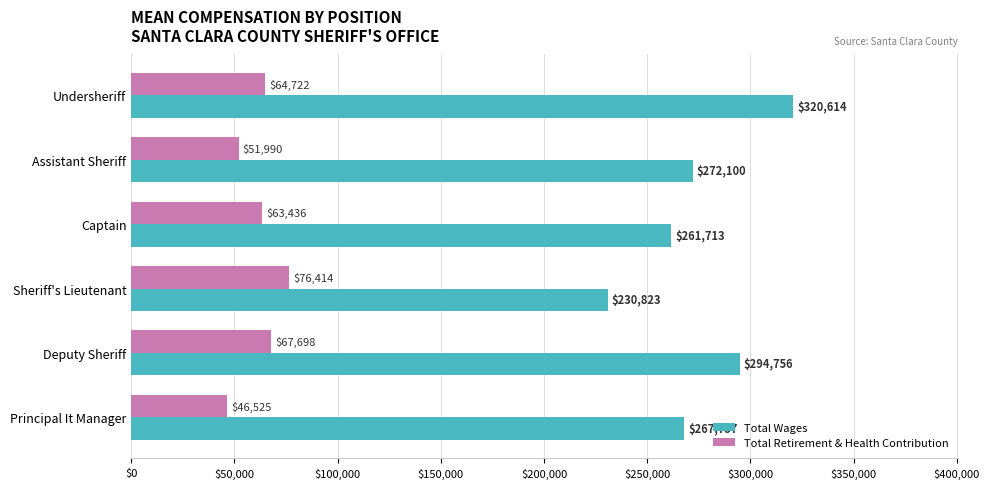

Rank the series by their maximum value, from highest to lowest.

Total Wages, Total Retirement & Health Contribution